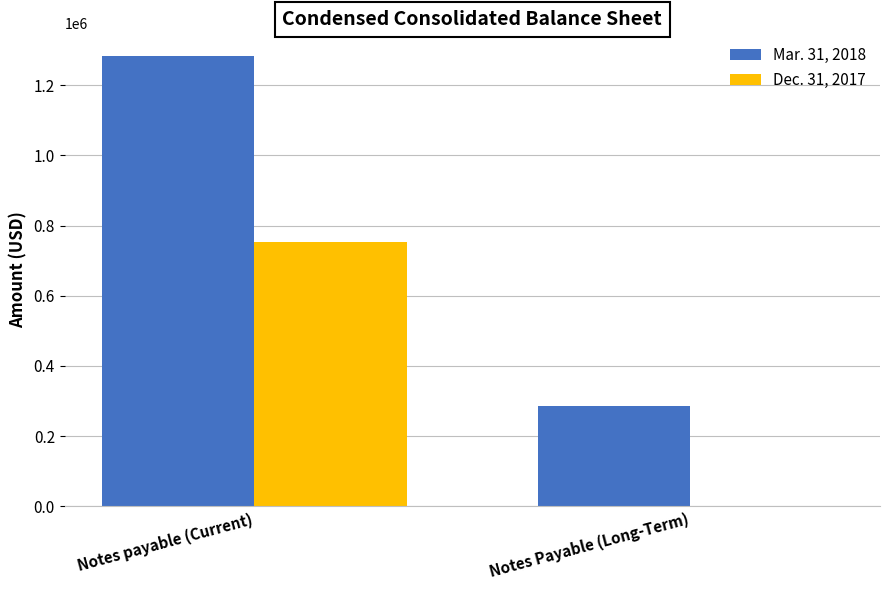

What is the sum of the Mar. 31, 2018 values at Notes payable (Current) and Notes Payable (Long-Term)?

1570310